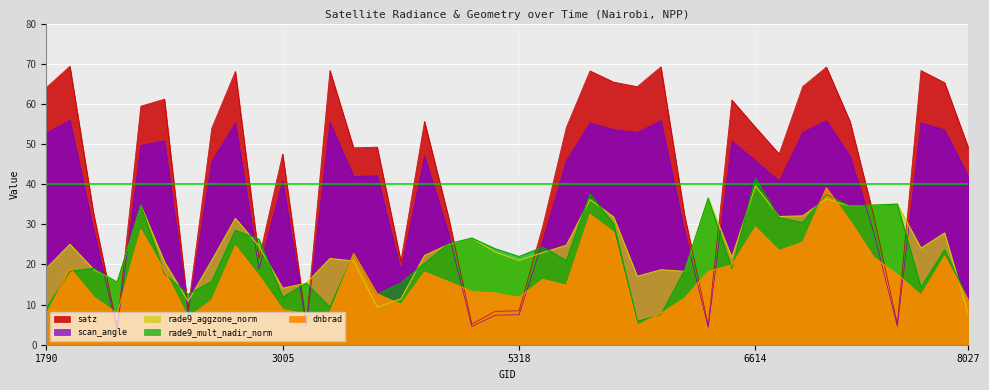

The value of dnbrad at 6803 is 23.5. True or false?

True